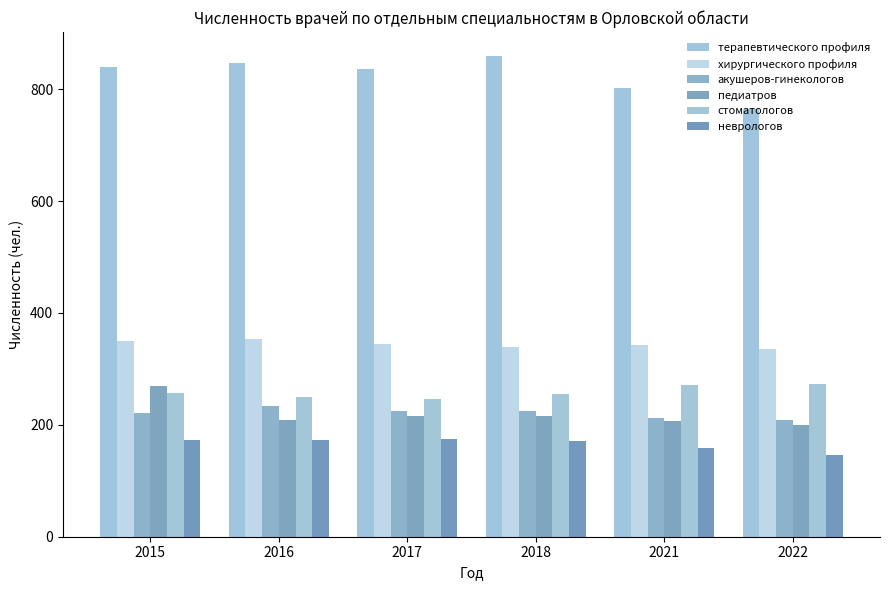

What are all the series names shown in the legend?

терапевтического профиля, хирургического профиля, акушеров-гинекологов, педиатров, стоматологов, неврологов